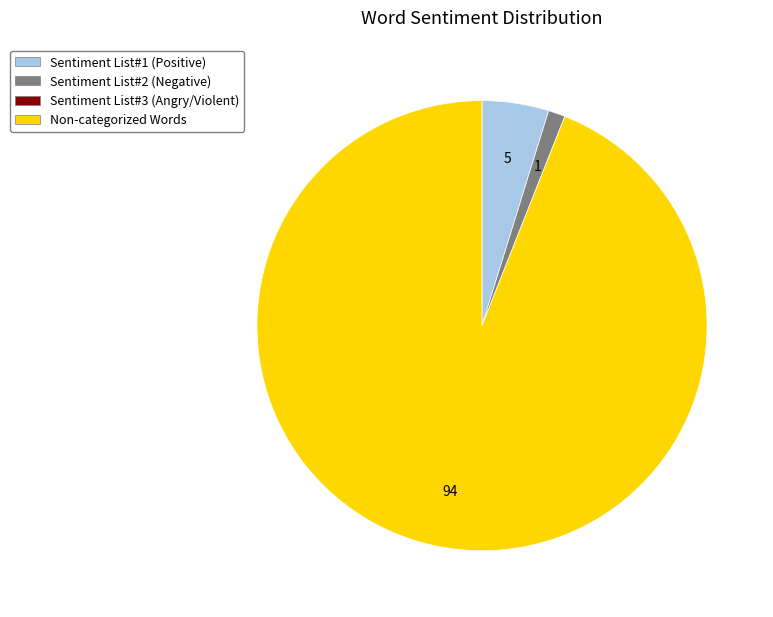

Does any single category account for the majority?

Yes